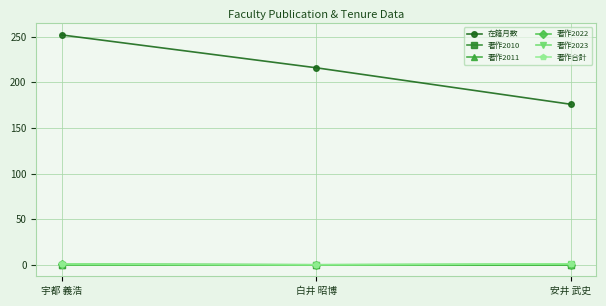

At which category does the chart reach its peak across all series?

宇都 義浩